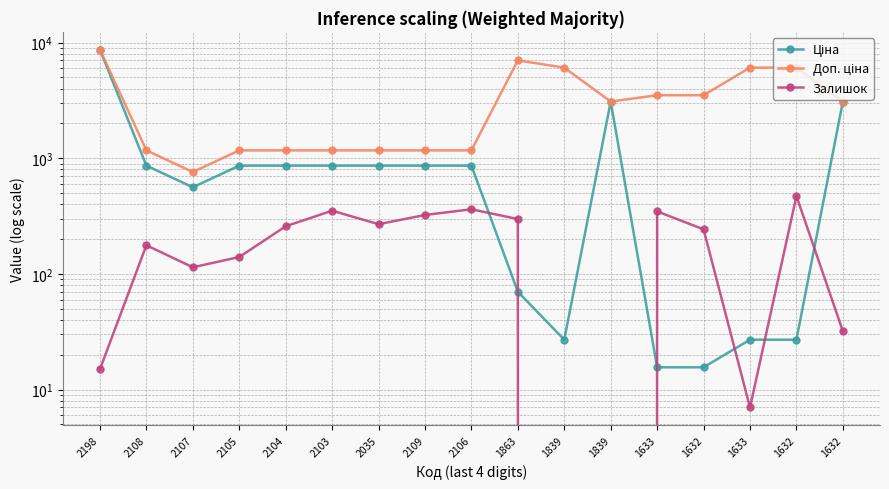

Which series ends up on top after the final intersection of Ціна and Залишок?

Ціна